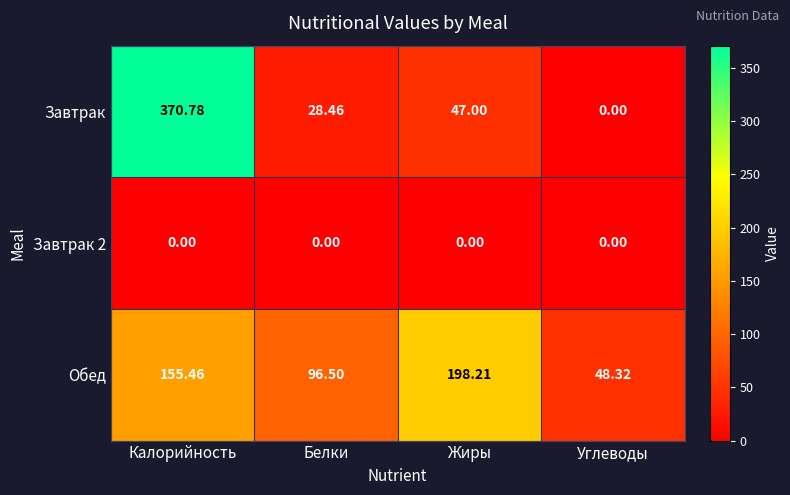

Which series has the largest range (max minus min)?

Завтрак